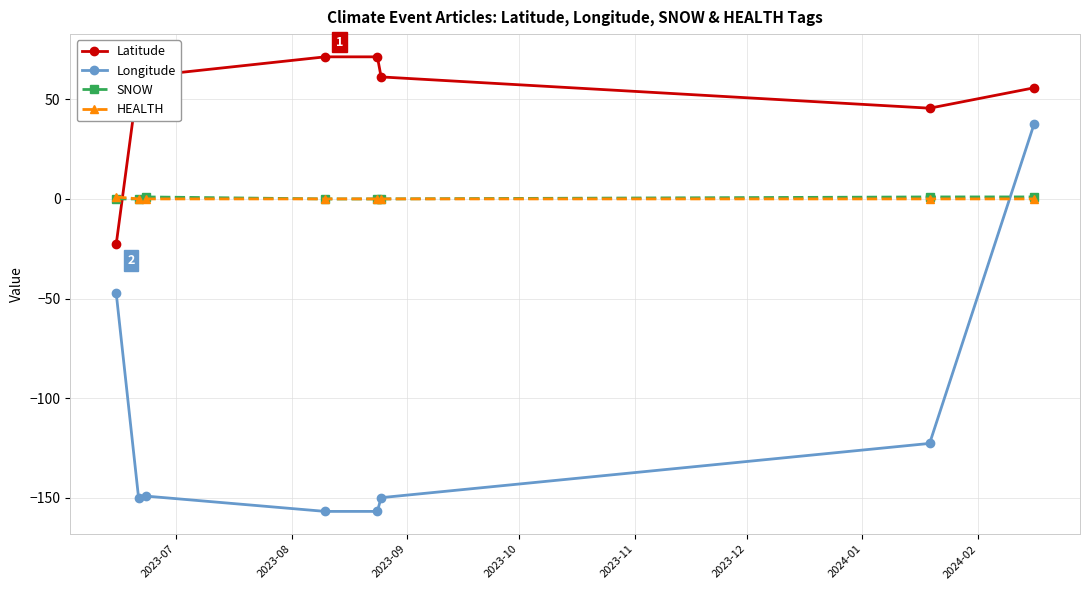

How many values in the SNOW series exceed 0?

3